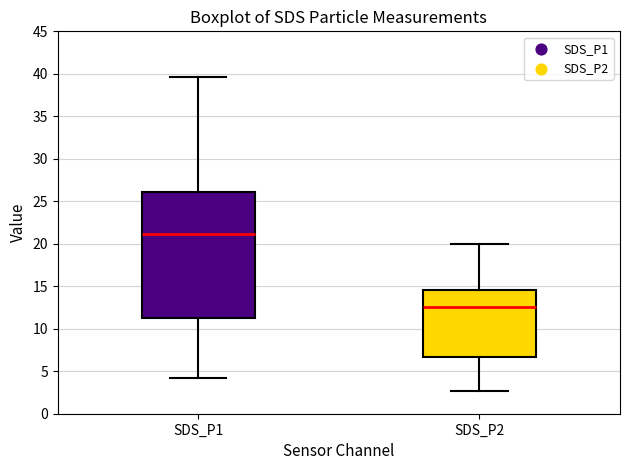

Comparing the boxes themselves (not the whiskers), which one is the tallest?

SDS_P1